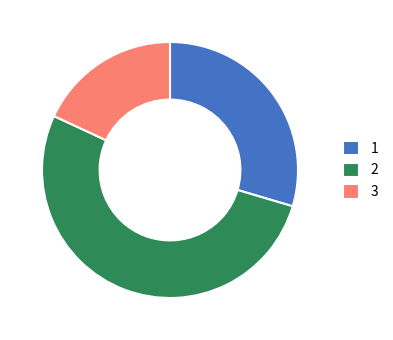

True or false: 3 accounts for 18% of the total.

True